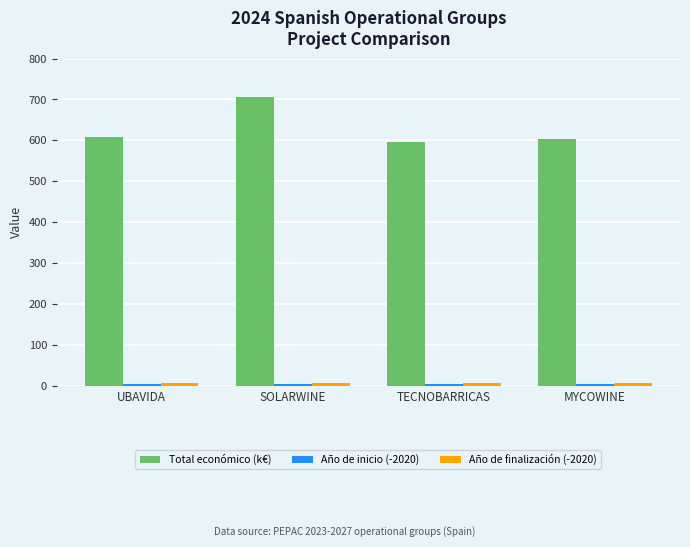

What is the greatest value displayed?

706.7